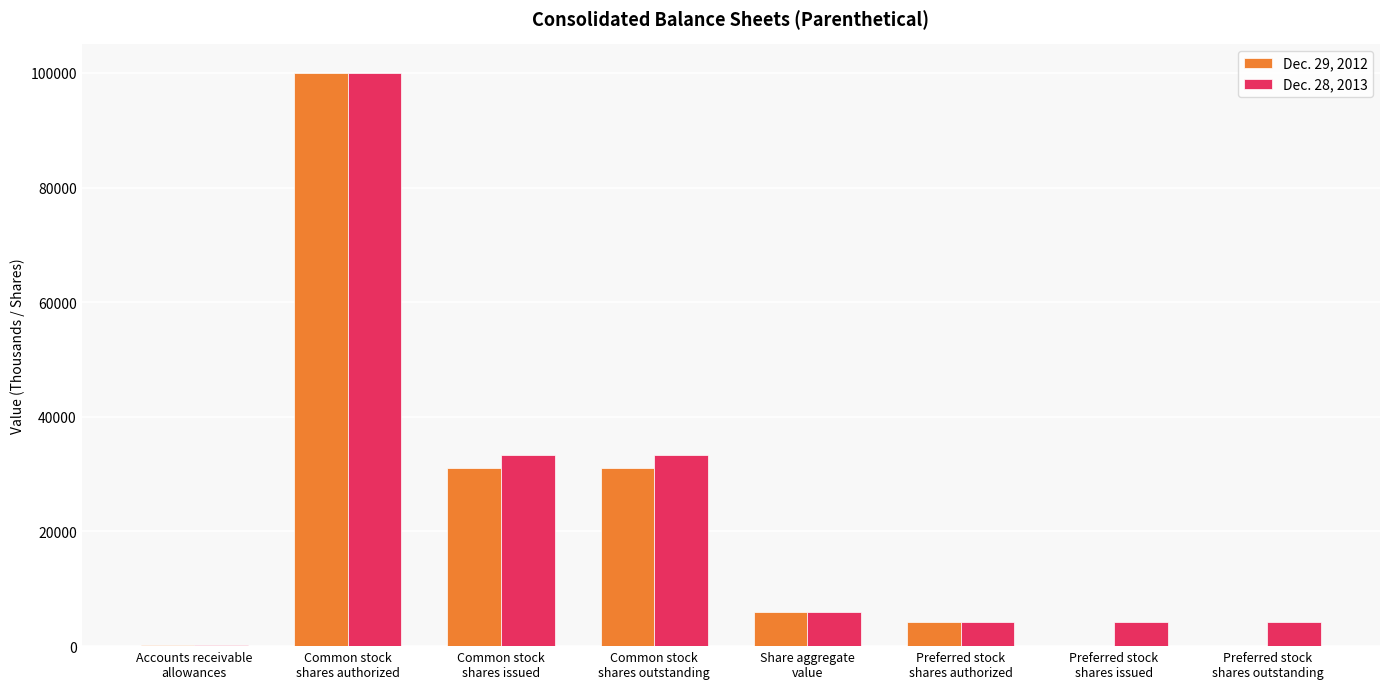

Where does the Dec. 29, 2012 series first go above 6017?

Common stock
shares authorized